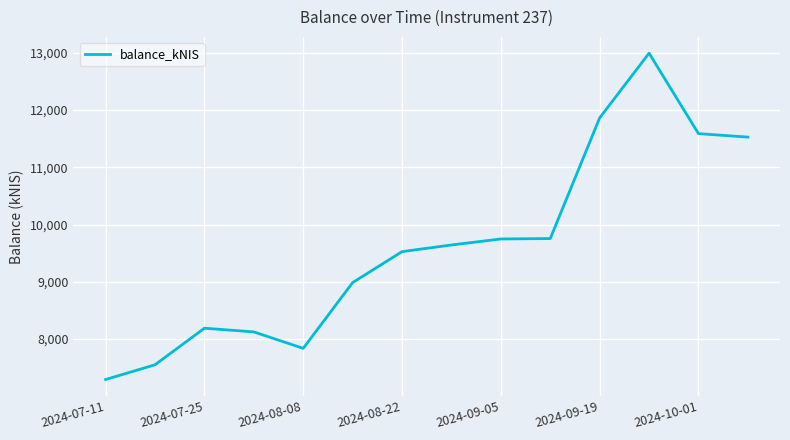

What is the minimum value shown in the chart?

7294.7